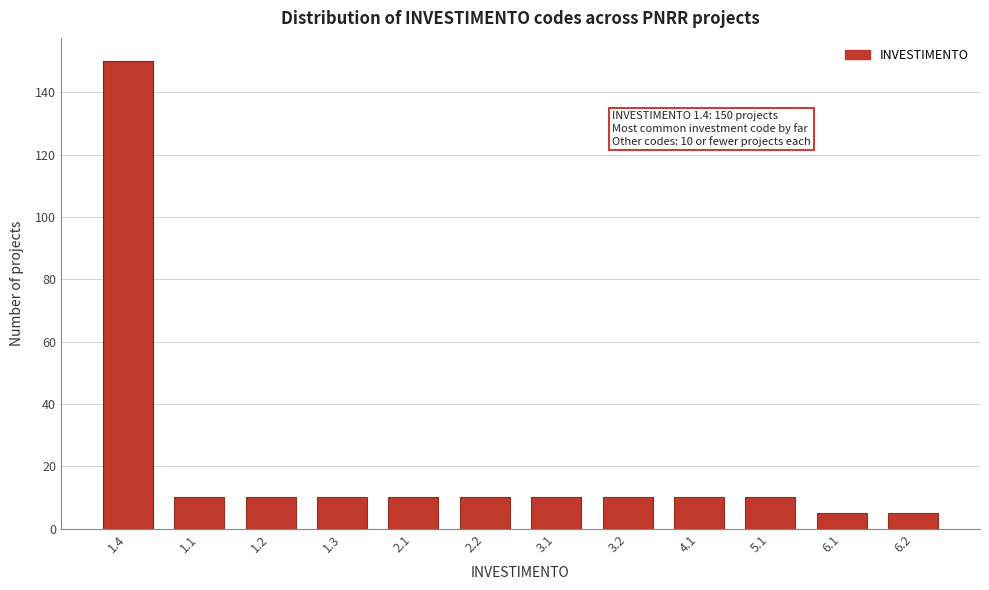

Reading left to right, transcribe all the data shown in this chart.

150	10	10	10	10	10	10	10	10	10	5	5